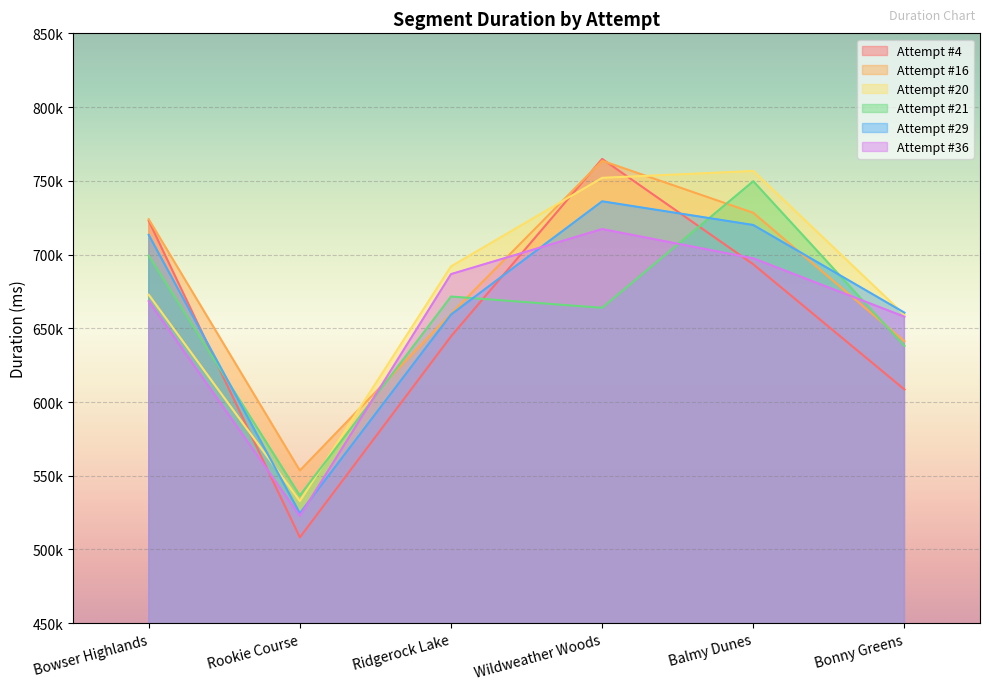

Rank the series by their maximum value, from lowest to highest.

Attempt #36, Attempt #29, Attempt #21, Attempt #20, Attempt #16, Attempt #4